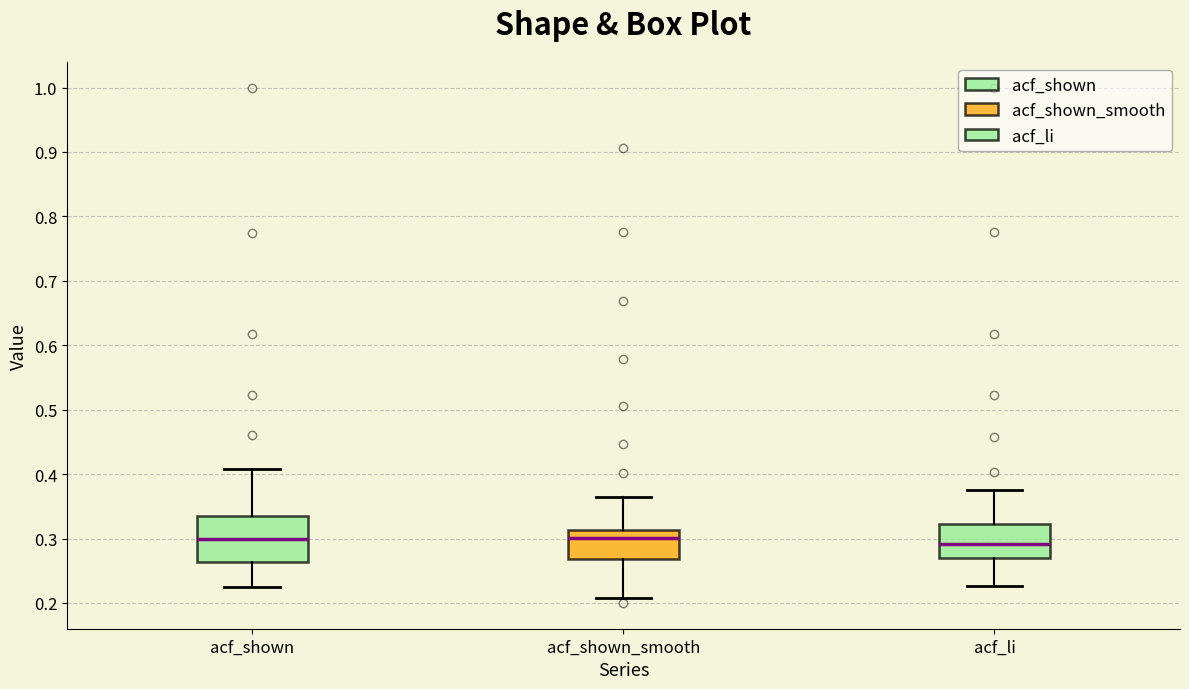

Where is the lower edge of the box for acf_shown on the y-axis? The values are not printed on the chart, so give them approximately, as read against the axis.

0.26